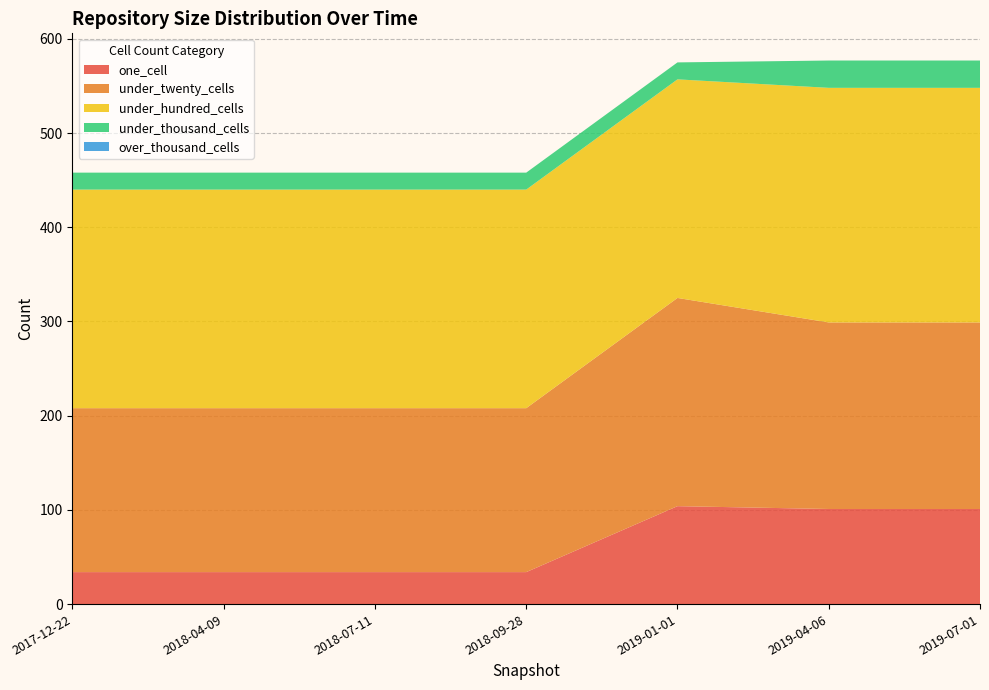

What is the difference between the second highest and minimum values in the one_cell series?

67